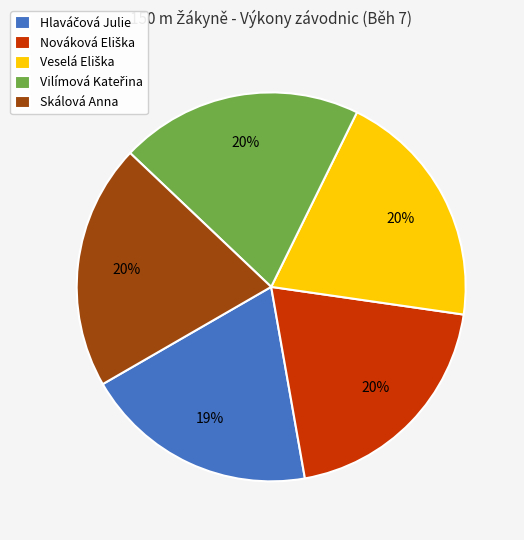

To the nearest percent, what percentage of the pie is Skálová Anna?

20%